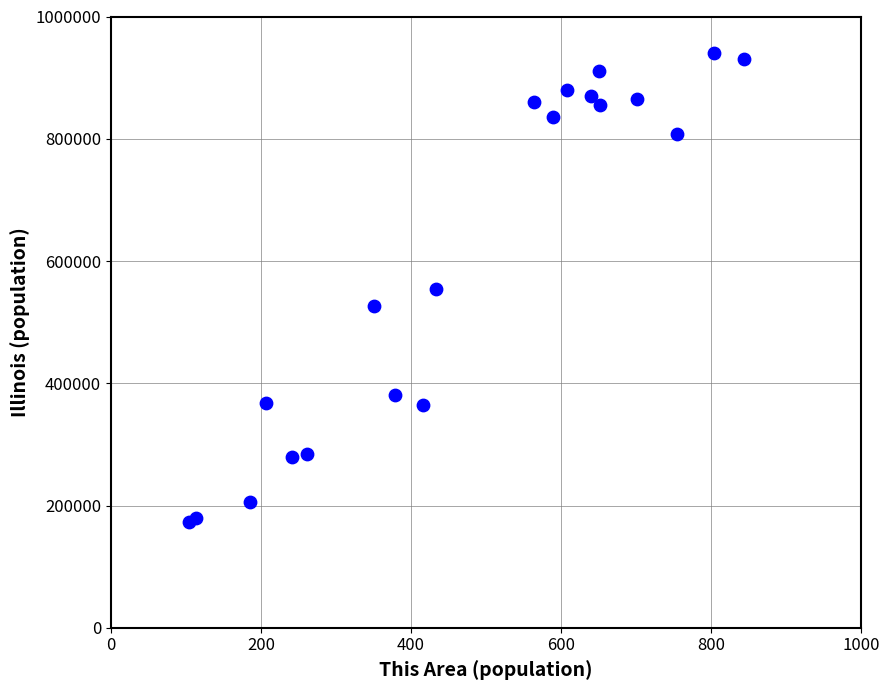

What is the range of Y values (max minus min)?

767299